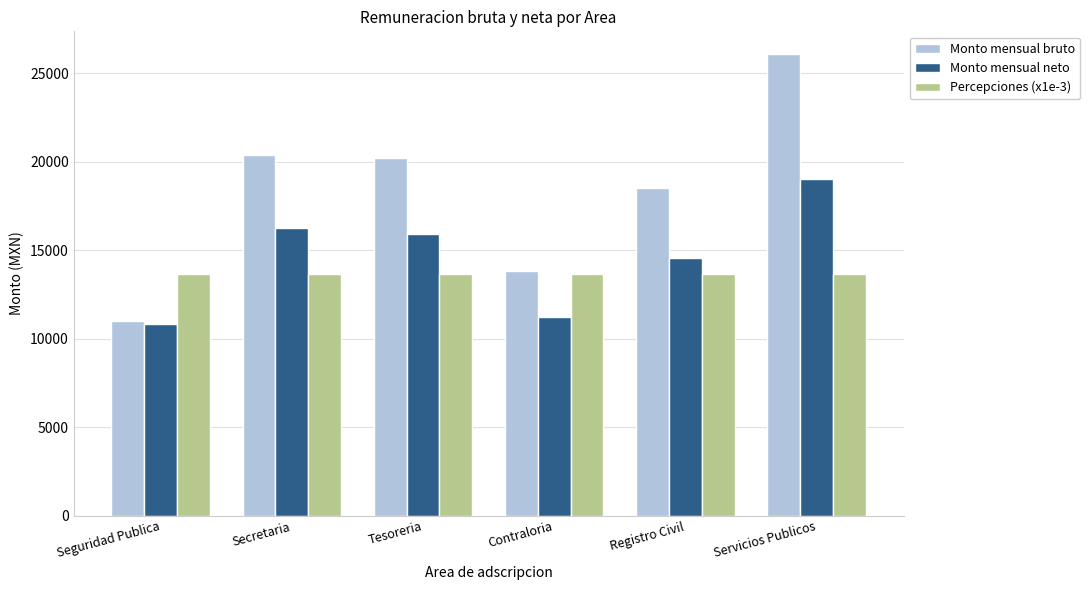

The value of Monto mensual bruto at Servicios Publicos is 26058.5. True or false?

True